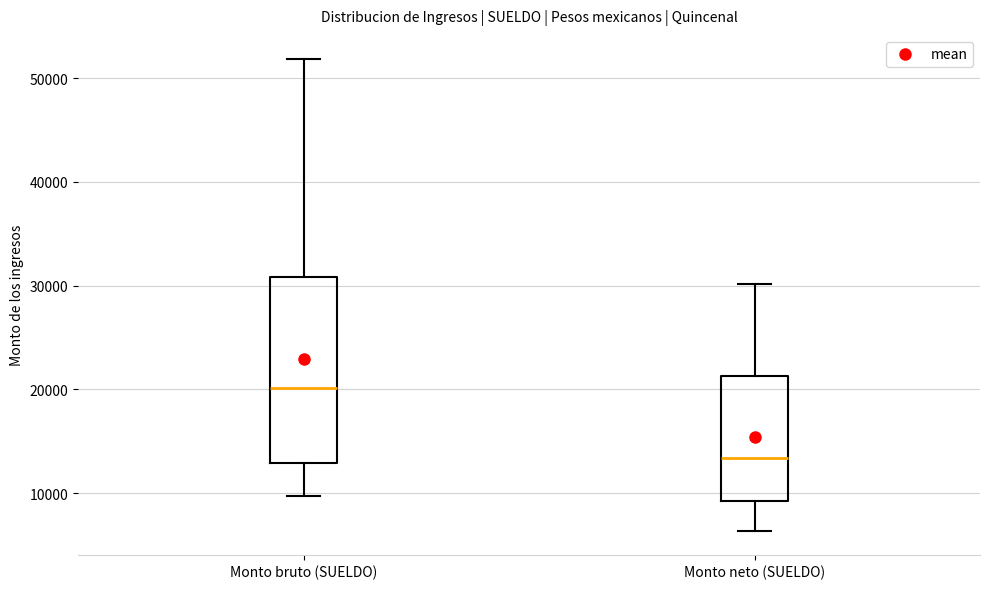

Where does the median line of the box for Monto neto (SUELDO) sit on the y-axis? The values are not printed on the chart, so give them approximately, as read against the axis.

13000